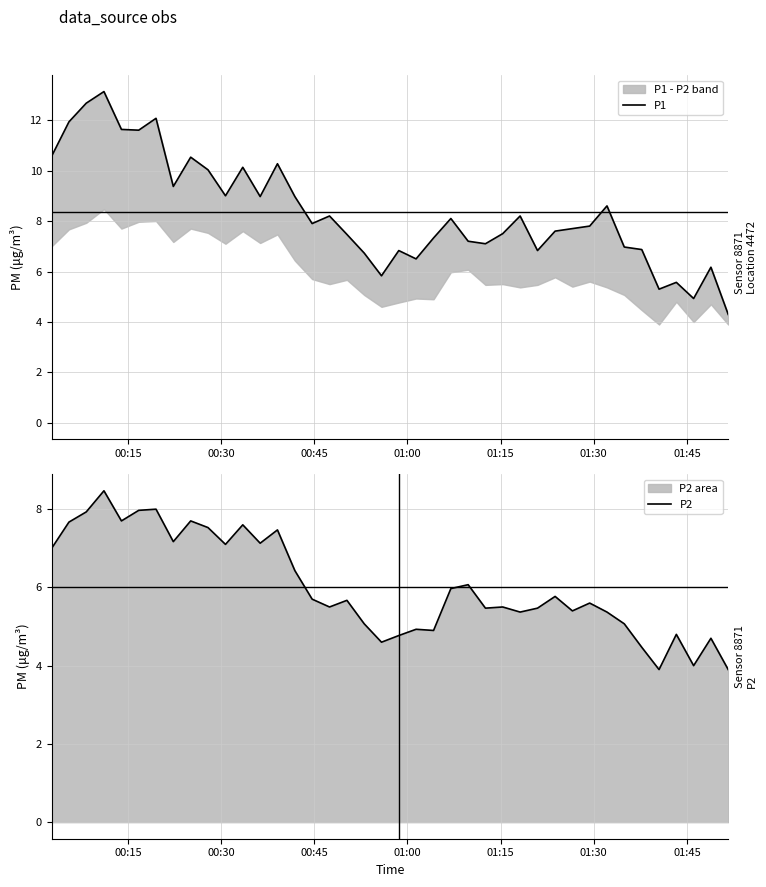

At 01:00, list the series in order from smallest to largest.

P2, P1